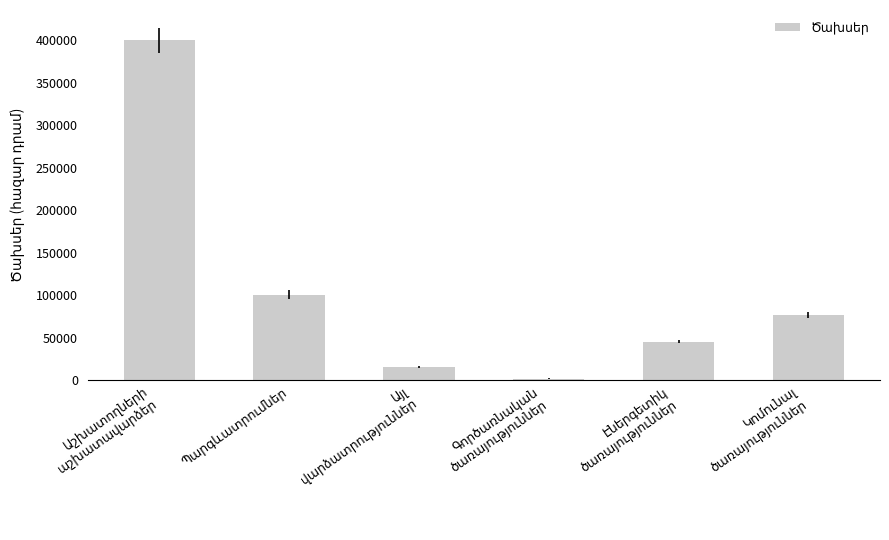

How many bars are there in total?

6